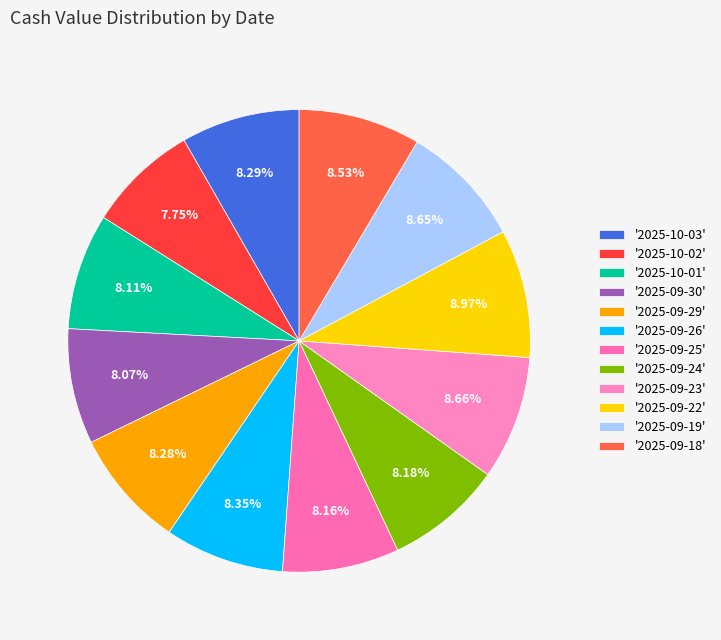

Rank the categories by value from highest to lowest.

2025-09-22, 2025-09-23, 2025-09-19, 2025-09-18, 2025-09-26, 2025-10-03, 2025-09-29, 2025-09-24, 2025-09-25, 2025-10-01, 2025-09-30, 2025-10-02